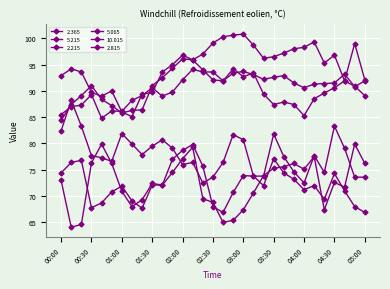

What is the difference between the second highest and second lowest values in the 2.215 series?

15.3